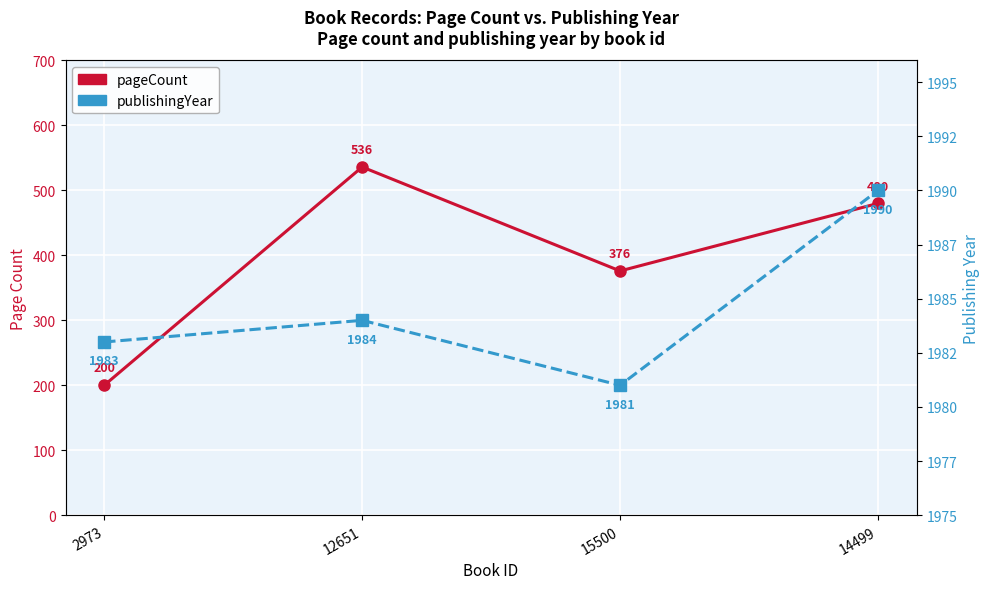

The value of publishingYear at 14499 is 1147. True or false?

False